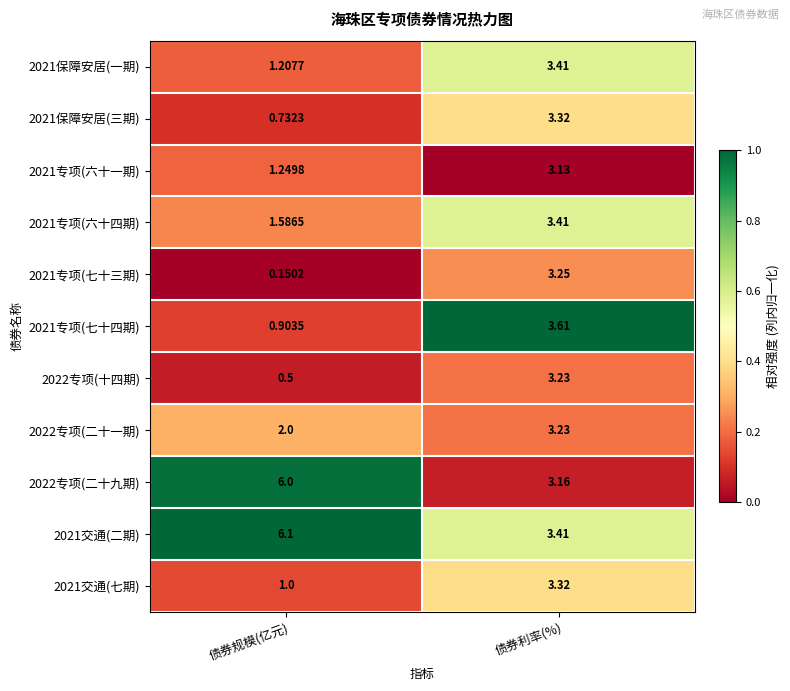

Which category has the highest value in the 2022专项(十四期) series?

债券利率(%)